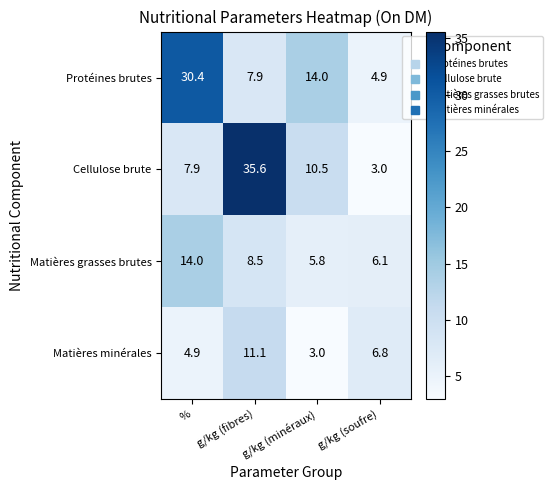

At which category is the sum across all series the highest?

g/kg (fibres)